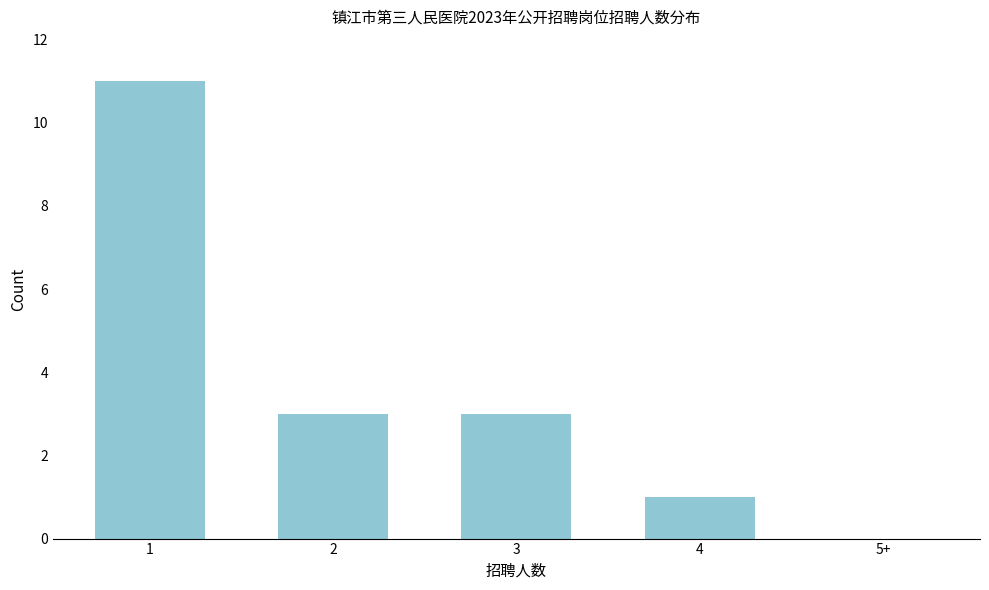

Reading right to left, what are all the values shown in this chart?

5+=0	4=1	3=3	2=3	1=11